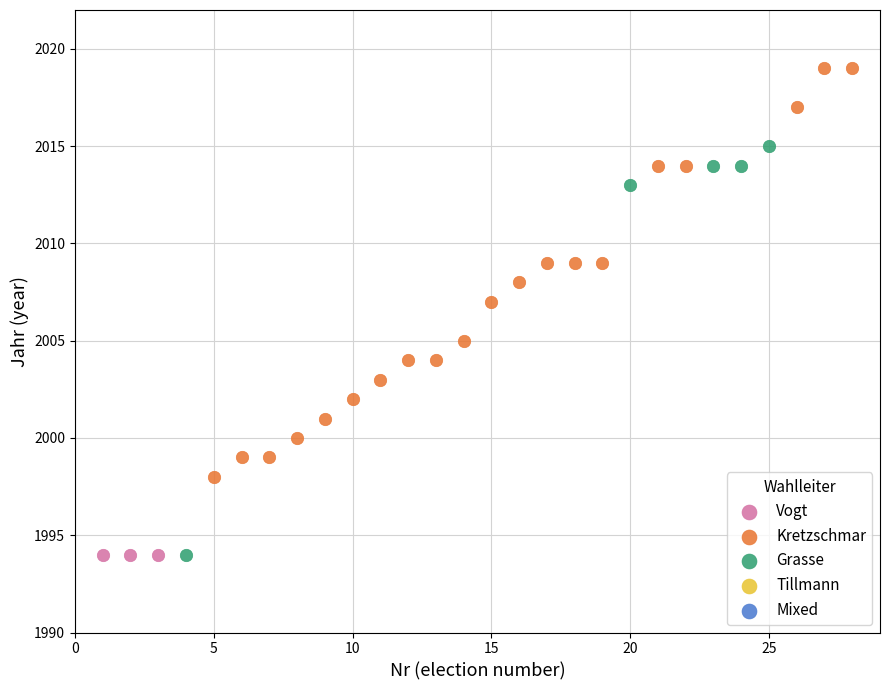

Which series contains the highest Y value?

Kretzschmar